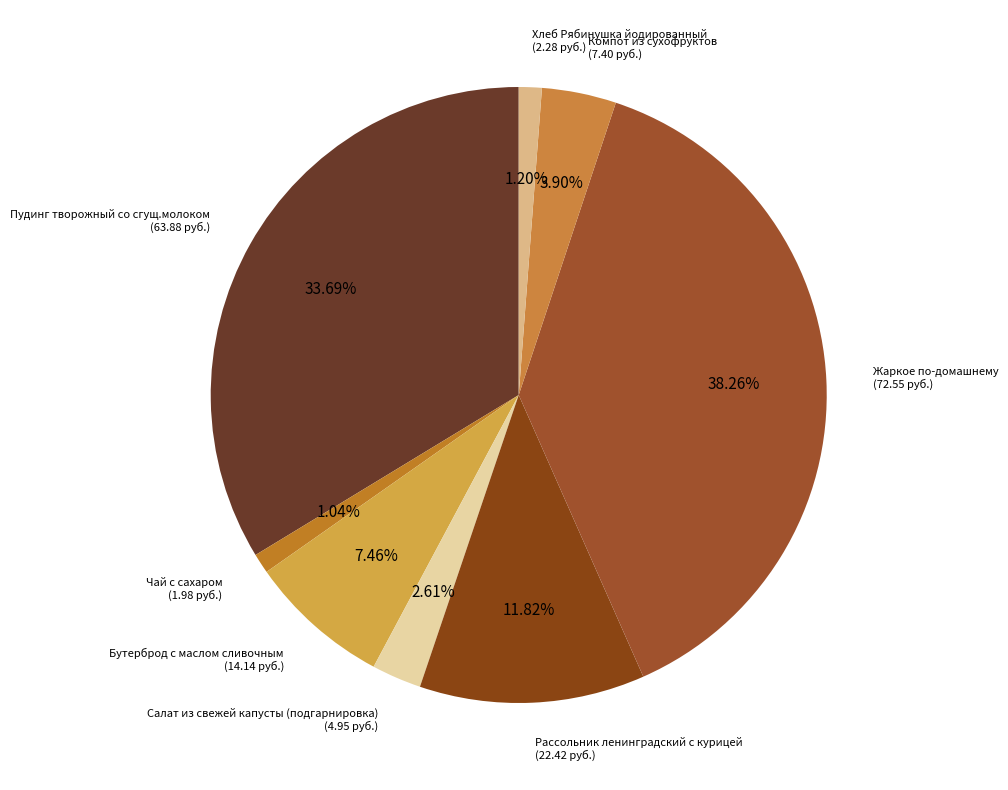

Approximately how many times larger is the value at Рассольник ленинградский с курицей compared to Пудинг творожный со сгущ.молоком?

0.4